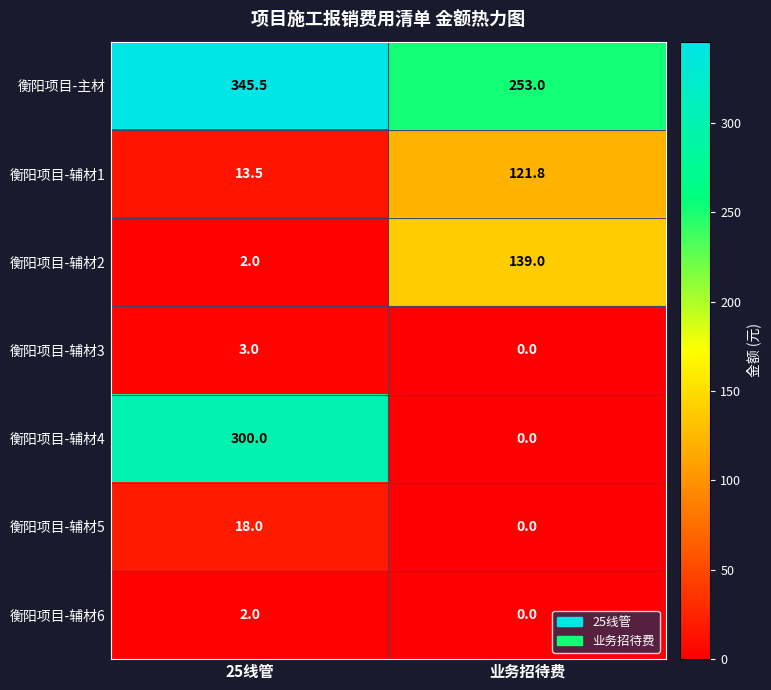

At which category is the sum across all series the highest?

25线管